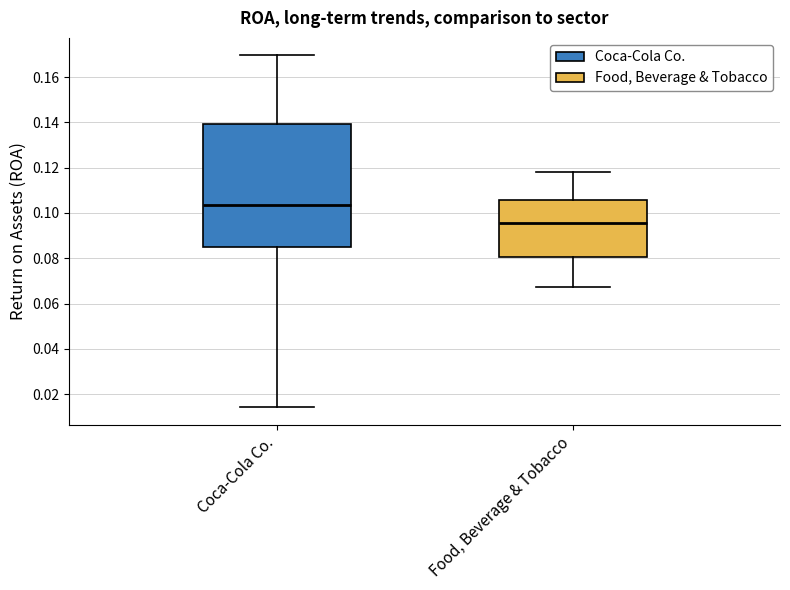

Which box is the tallest, from its lower edge to its upper edge?

Coca-Cola Co.